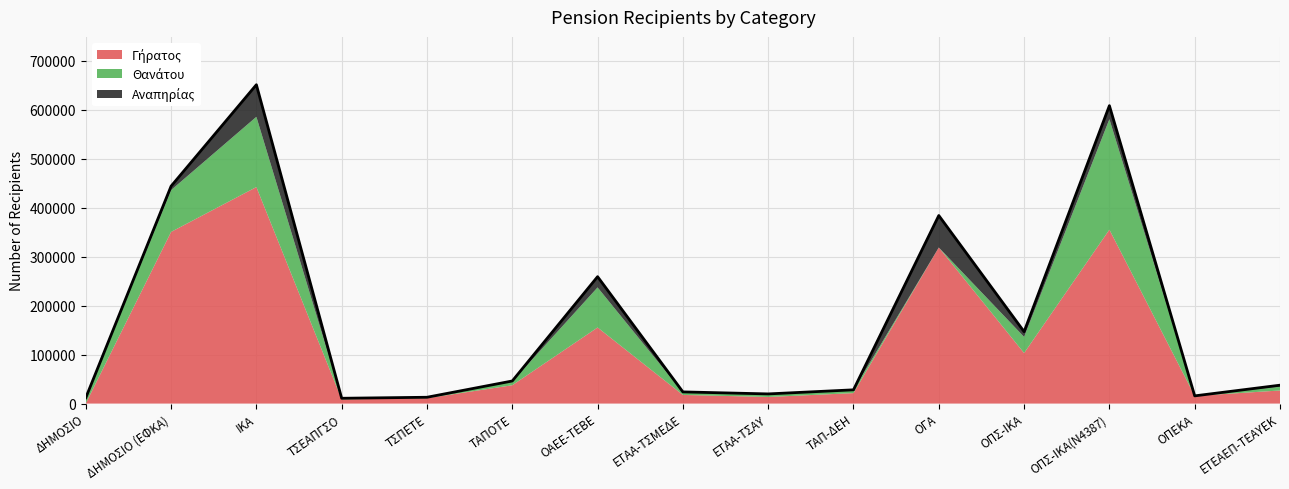

Which series changed the most between ΙΚΑ and ΤΣΕΑΠΓΣΟ?

Γήρατος